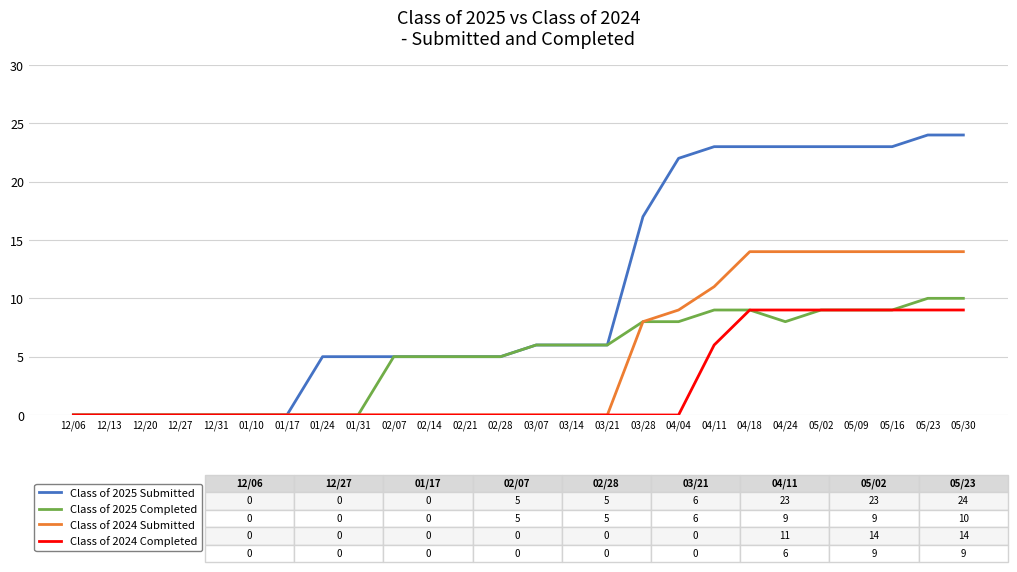

Reading right to left, what are all the values shown in this chart?

Class of 2025 Submitted: 05/30=24	05/23=24	05/16=23	05/09=23	05/02=23	04/24=23	04/18=23	04/11=23	04/04=22	03/28=17	03/21=6	03/14=6	03/07=6	02/28=5	02/21=5	02/14=5	02/07=5	01/31=5	01/24=5	01/17=0	01/10=0	12/31=0	12/27=0	12/20=0	12/13=0	12/06=0
Class of 2025 Completed: 05/30=10	05/23=10	05/16=9	05/09=9	05/02=9	04/24=8	04/18=9	04/11=9	04/04=8	03/28=8	03/21=6	03/14=6	03/07=6	02/28=5	02/21=5	02/14=5	02/07=5	01/31=0	01/24=0	01/17=0	01/10=0	12/31=0	12/27=0	12/20=0	12/13=0	12/06=0
Class of 2024 Submitted: 05/30=14	05/23=14	05/16=14	05/09=14	05/02=14	04/24=14	04/18=14	04/11=11	04/04=9	03/28=8	03/21=0	03/14=0	03/07=0	02/28=0	02/21=0	02/14=0	02/07=0	01/31=0	01/24=0	01/17=0	01/10=0	12/31=0	12/27=0	12/20=0	12/13=0	12/06=0
Class of 2024 Completed: 05/30=9	05/23=9	05/16=9	05/09=9	05/02=9	04/24=9	04/18=9	04/11=6	04/04=0	03/28=0	03/21=0	03/14=0	03/07=0	02/28=0	02/21=0	02/14=0	02/07=0	01/31=0	01/24=0	01/17=0	01/10=0	12/31=0	12/27=0	12/20=0	12/13=0	12/06=0